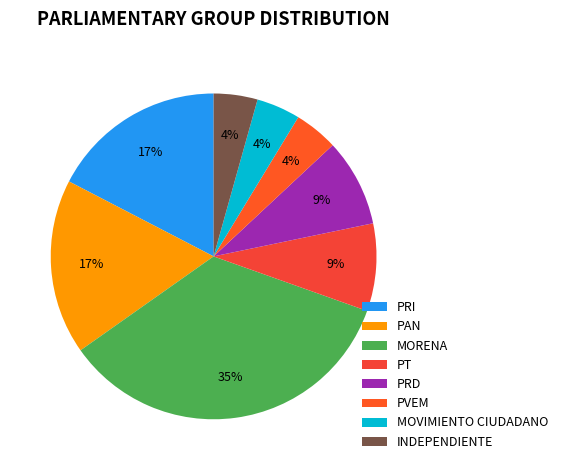

Does PVEM represent more than half of the total?

No